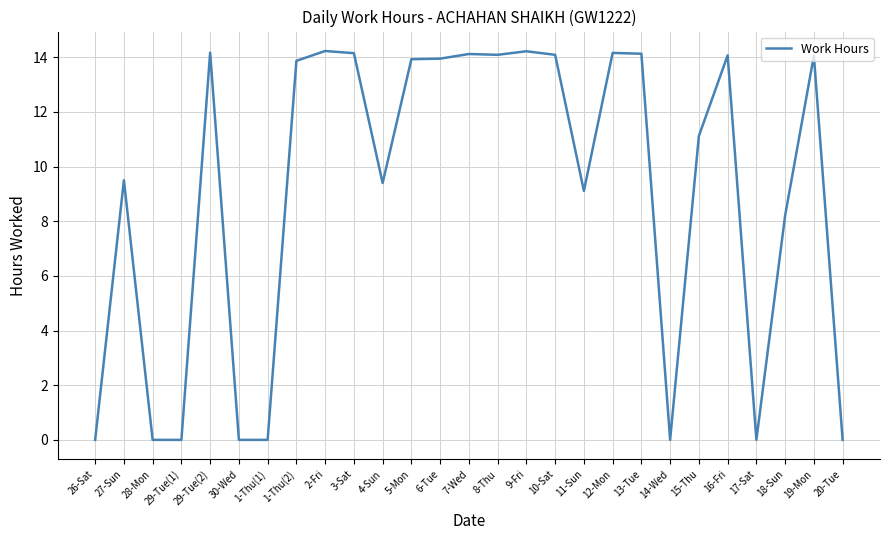

What is the maximum value shown in the chart?

14.2